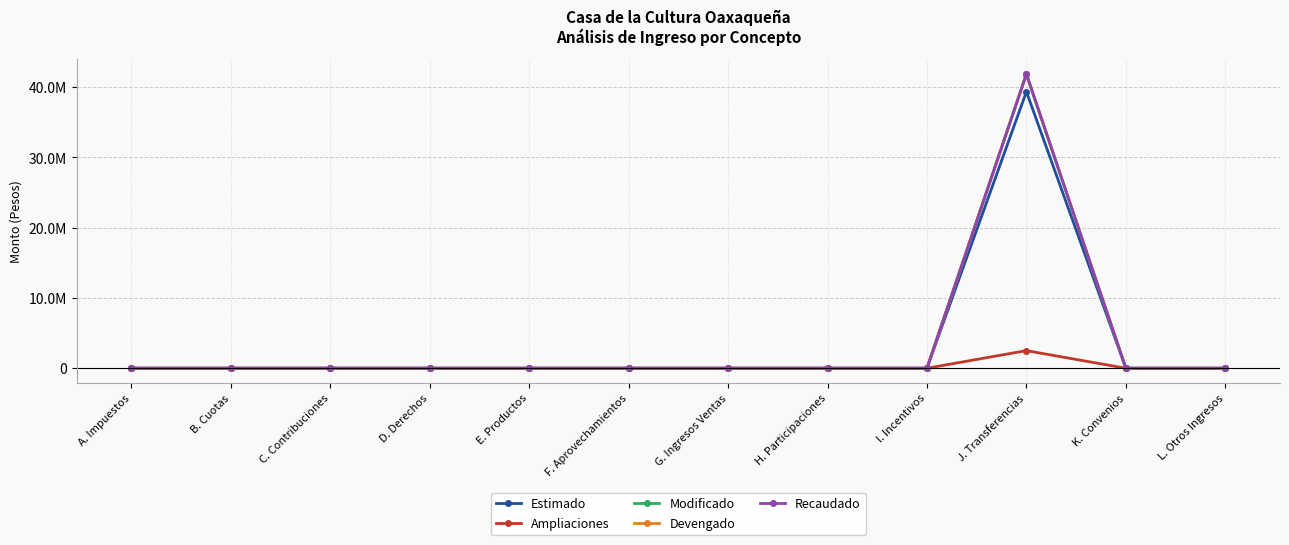

Rank the series by their maximum value, from lowest to highest.

Ampliaciones, Estimado, Modificado, Devengado, Recaudado